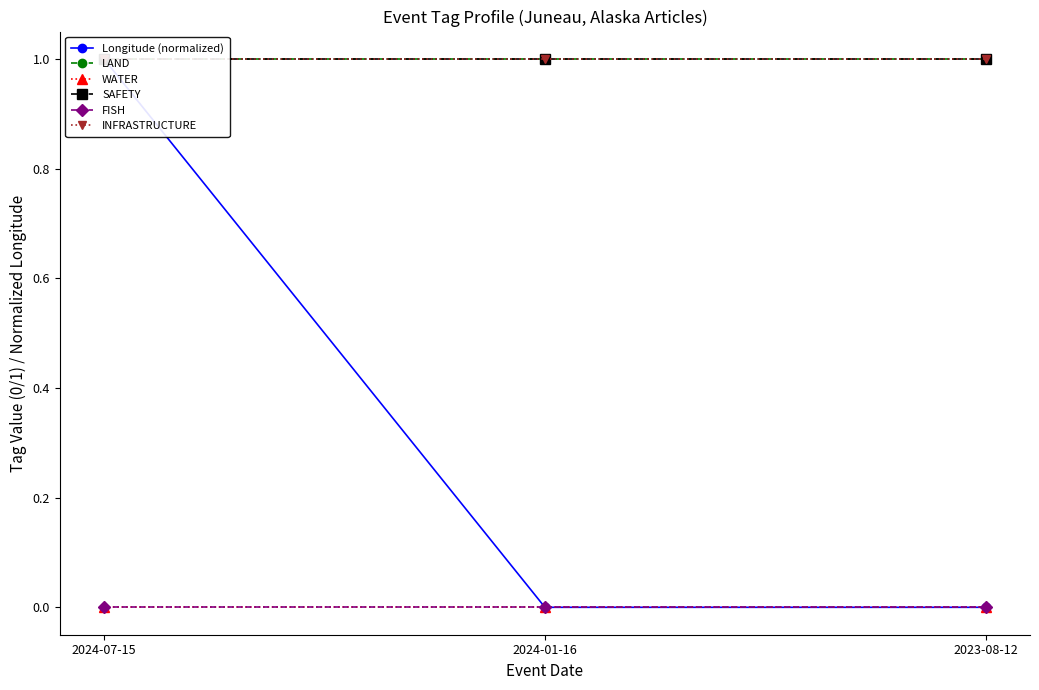

What are all the series names shown in the legend?

Longitude (normalized), LAND, WATER, SAFETY, FISH, INFRASTRUCTURE